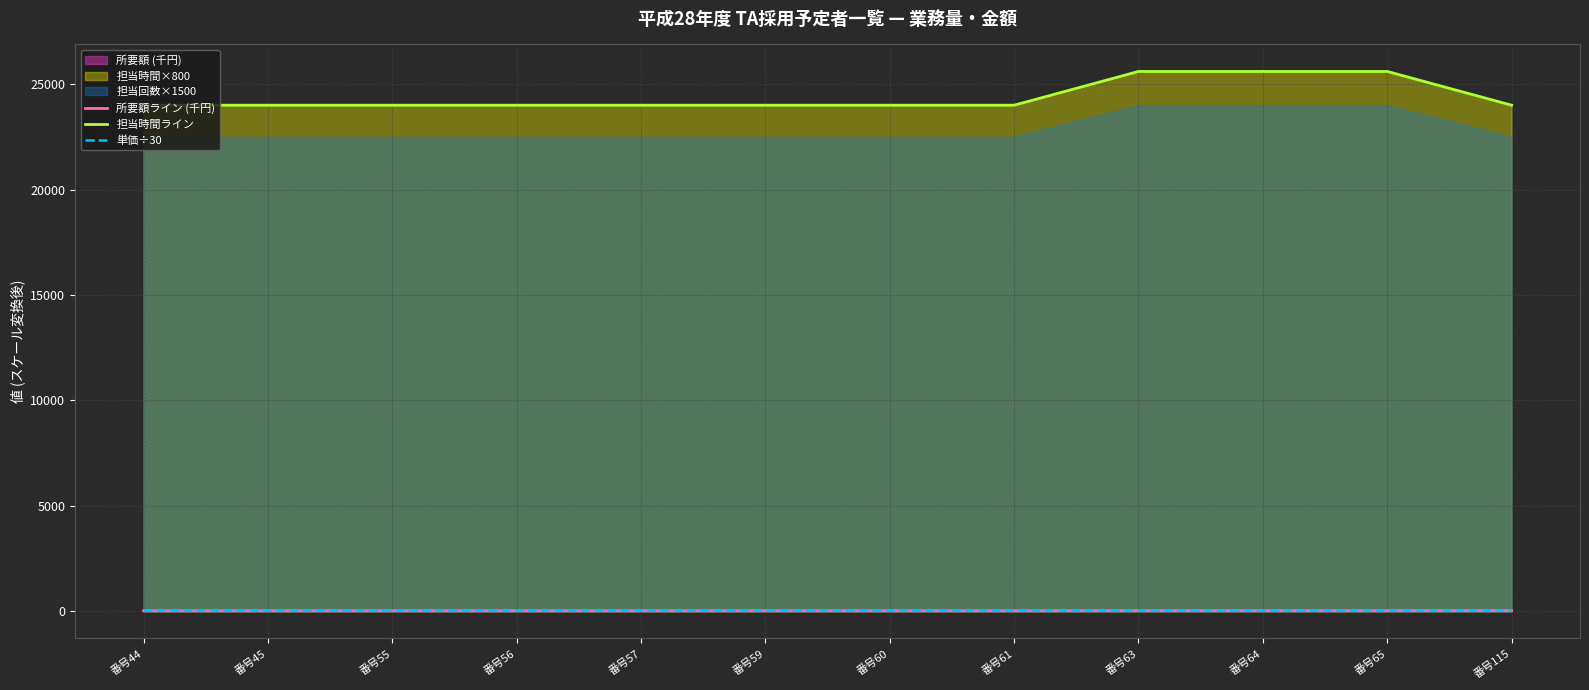

What is the difference between the maximum and minimum values in the 単価÷30 series?

7.7